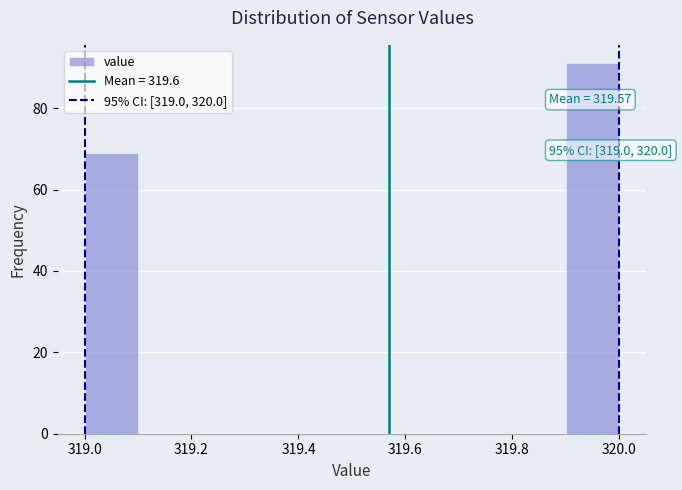

Over which range of the x-axis is the bar tallest?

319.9 to 320.0